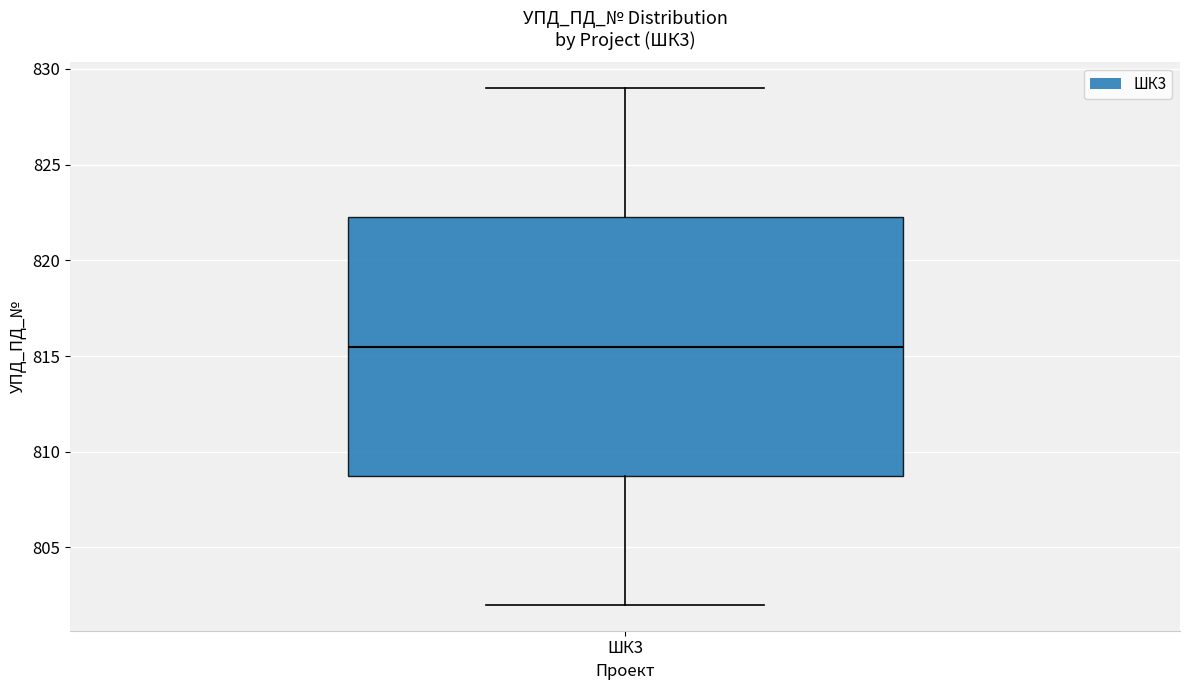

Where does the lower whisker of the box for ШК3 end on the y-axis? The values are not printed on the chart, so give them approximately, as read against the axis.

802.0